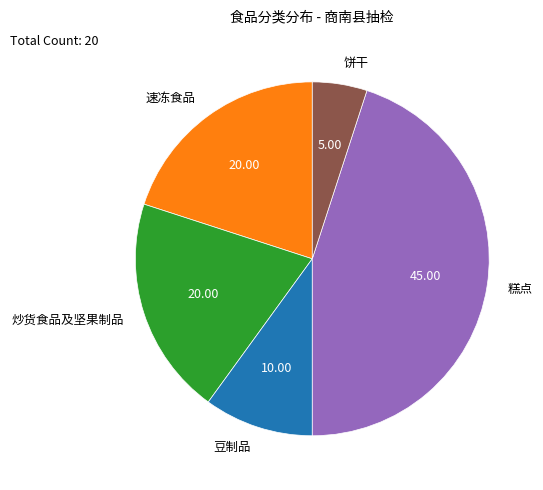

What is the largest slice in the pie chart?

糕点